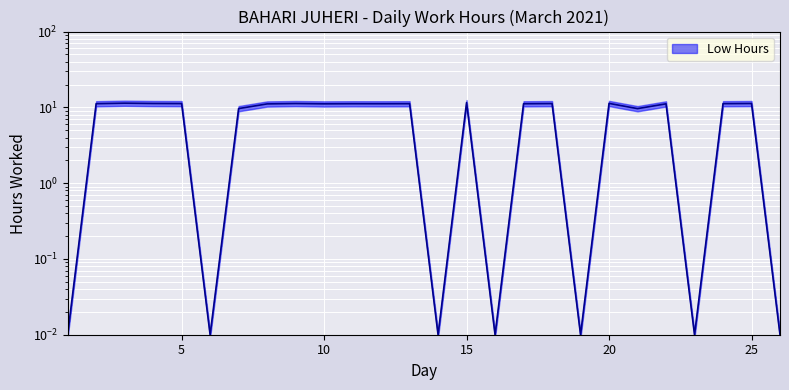

Which category has the highest value across all series?

15